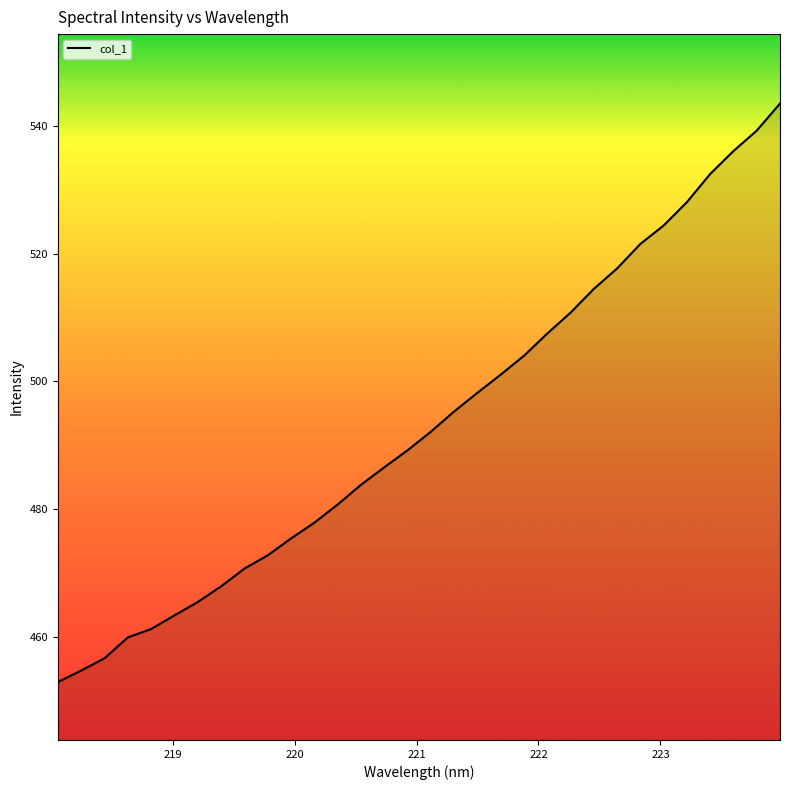

What is the difference between the maximum and minimum values?

90.5